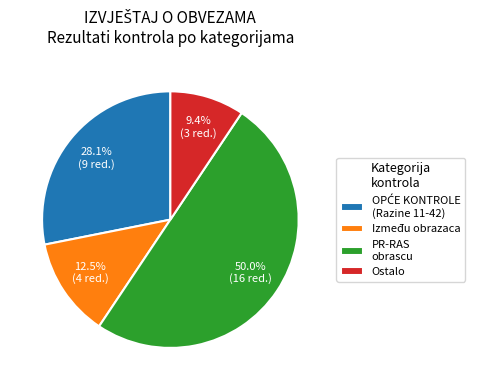

What percentage is NOT represented by PR-RAS obrascu?

50.0%